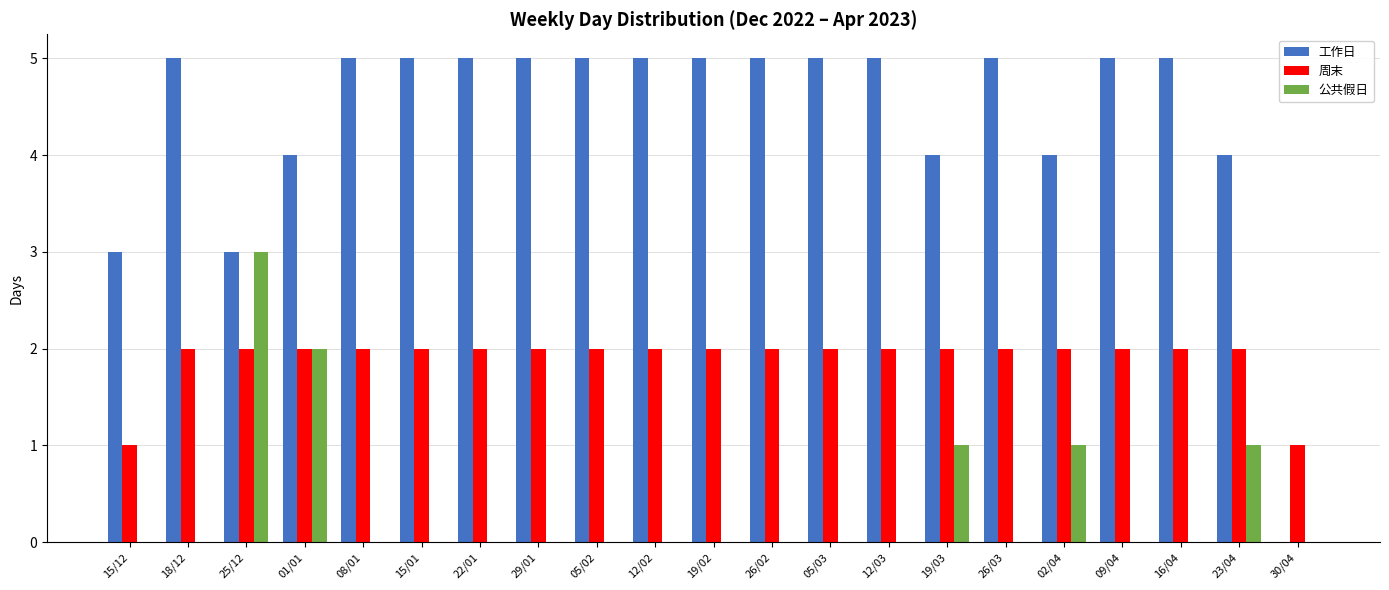

What is the maximum value shown in the chart?

5